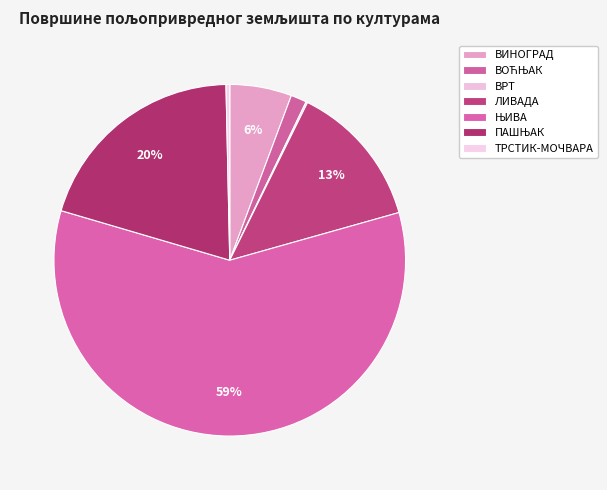

Rank the categories by value from highest to lowest.

ЊИВА, ПАШЊАК, ЛИВАДА, ВИНОГРАД, ВОЋЊАК, ТРСТИК-МОЧВАРА, ВРТ